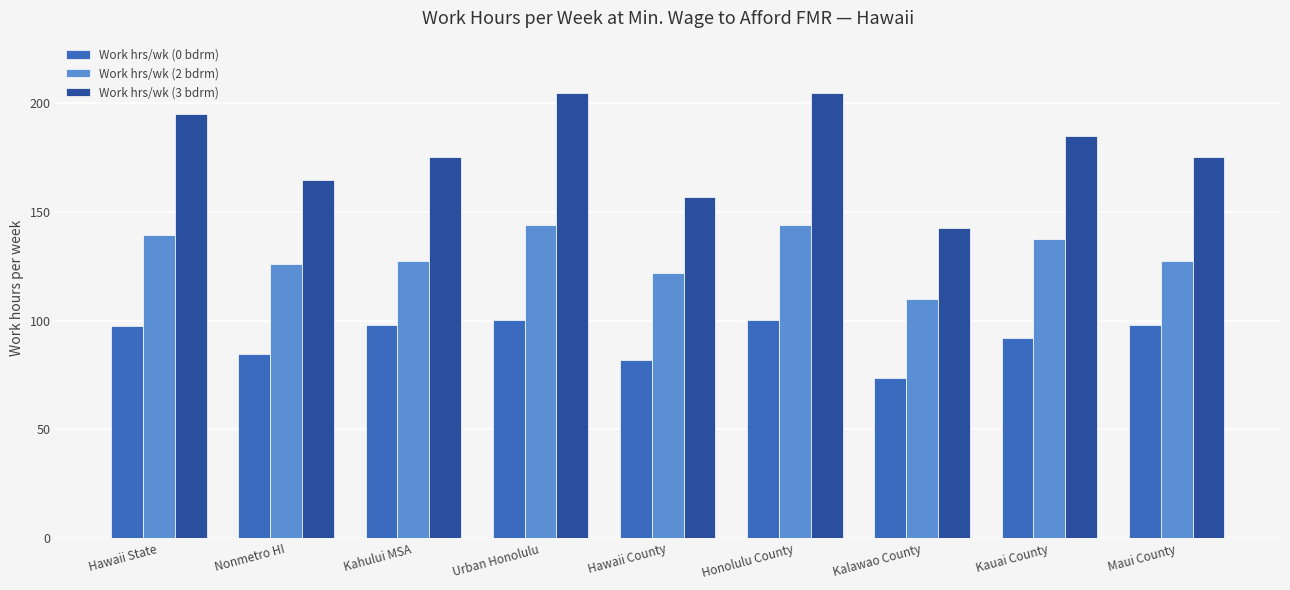

True or false: Work hrs/wk (2 bdrm) has a value of 176.5 at Maui County.

False